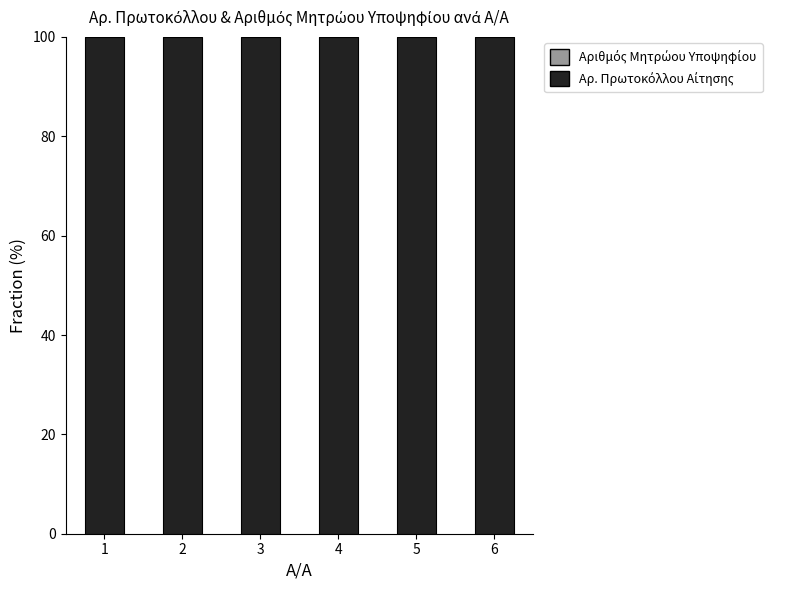

Are the bars grouped side by side (vs. stacked)?

No